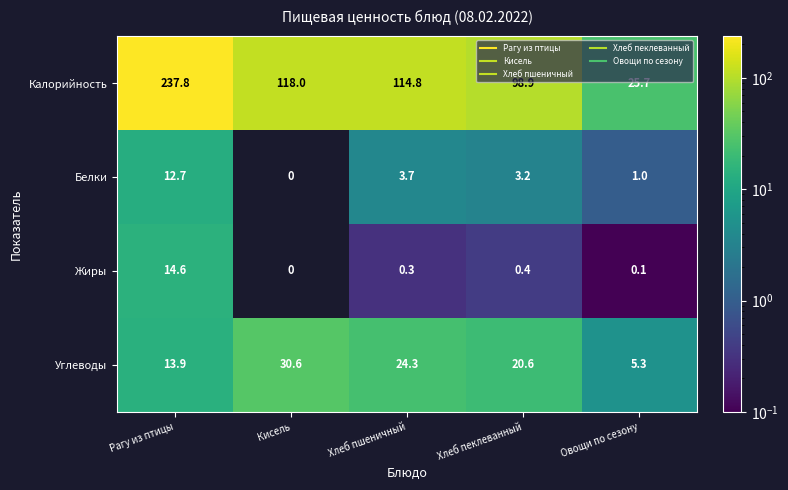

At Хлеб пеклеванный, list the series in order from largest to smallest.

Калорийность, Углеводы, Белки, Жиры